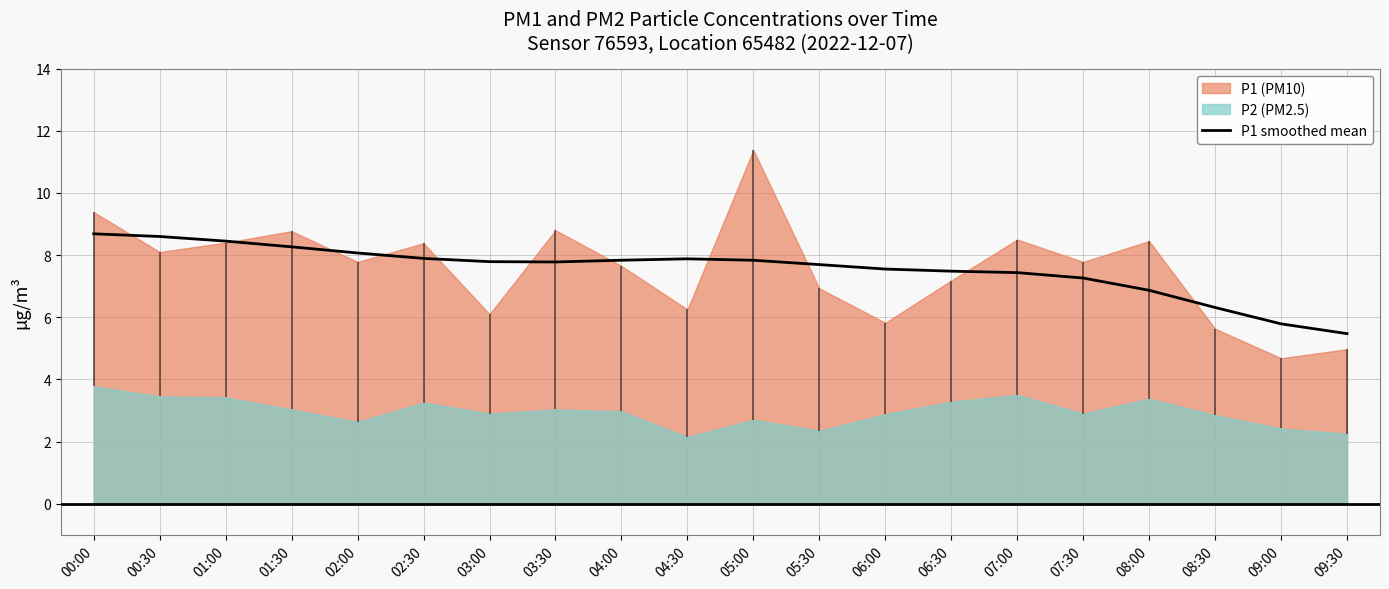

Approximately how many times larger is the value at 06:00 compared to 09:00?

1.3